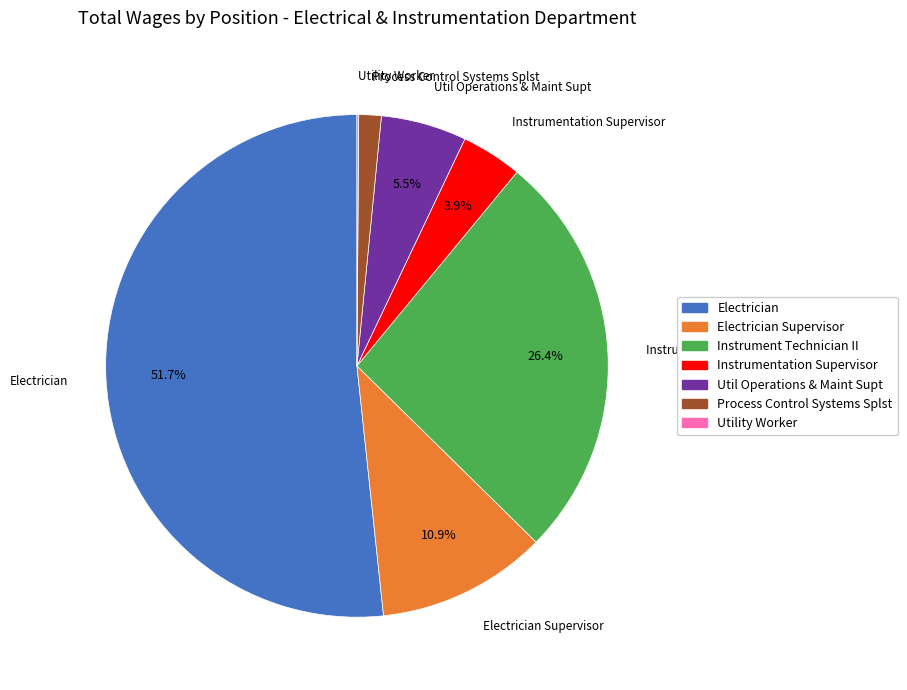

Is there any slice that represents more than half of the pie?

Yes